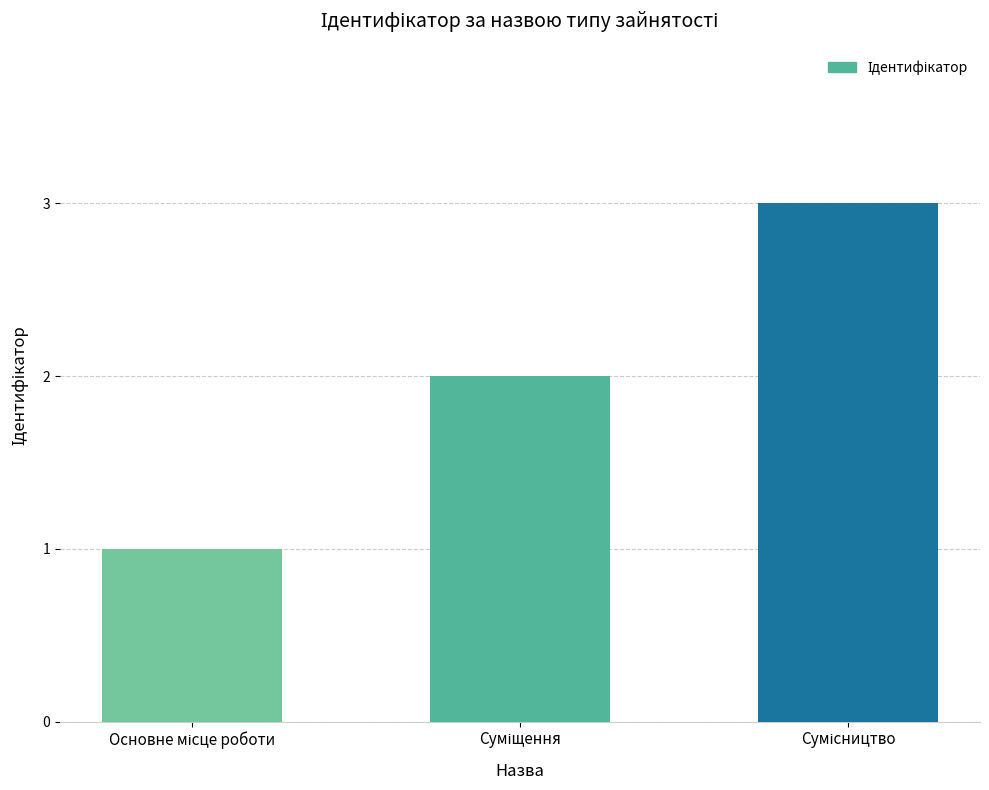

How many bars are there in total?

3